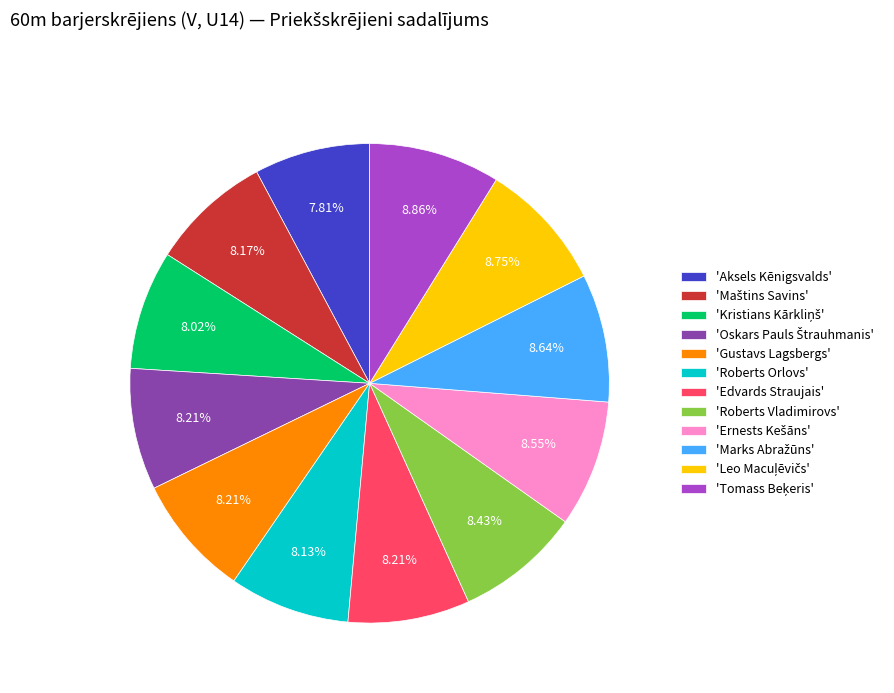

Do 'Gustavs Lagsbergs' and 'Edvards Straujais' together represent more than half of the pie?

No